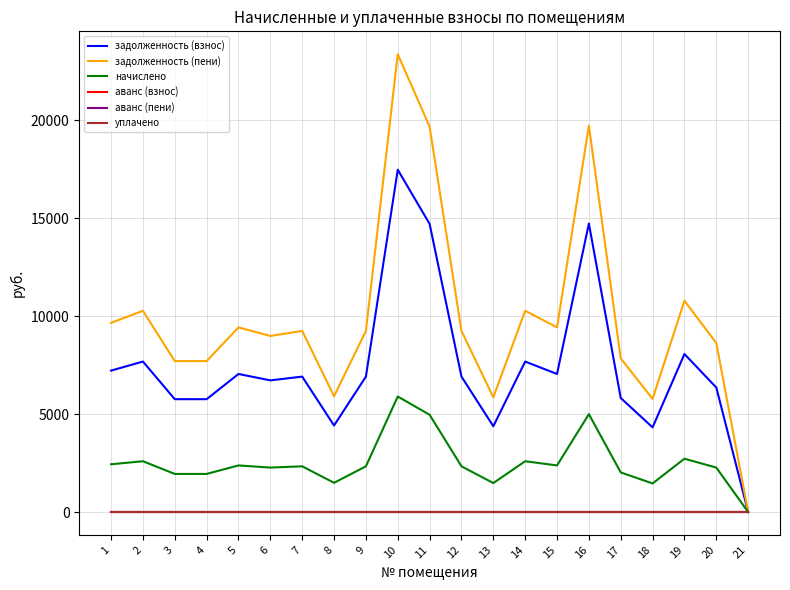

Which has a higher value, 9 or 14?

14